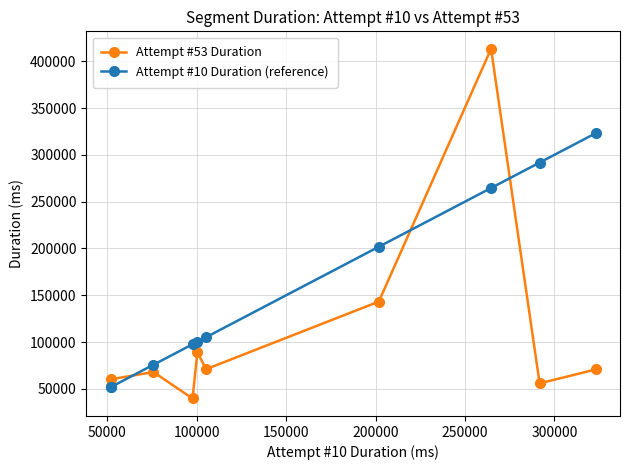

What is the greatest value displayed?

413221